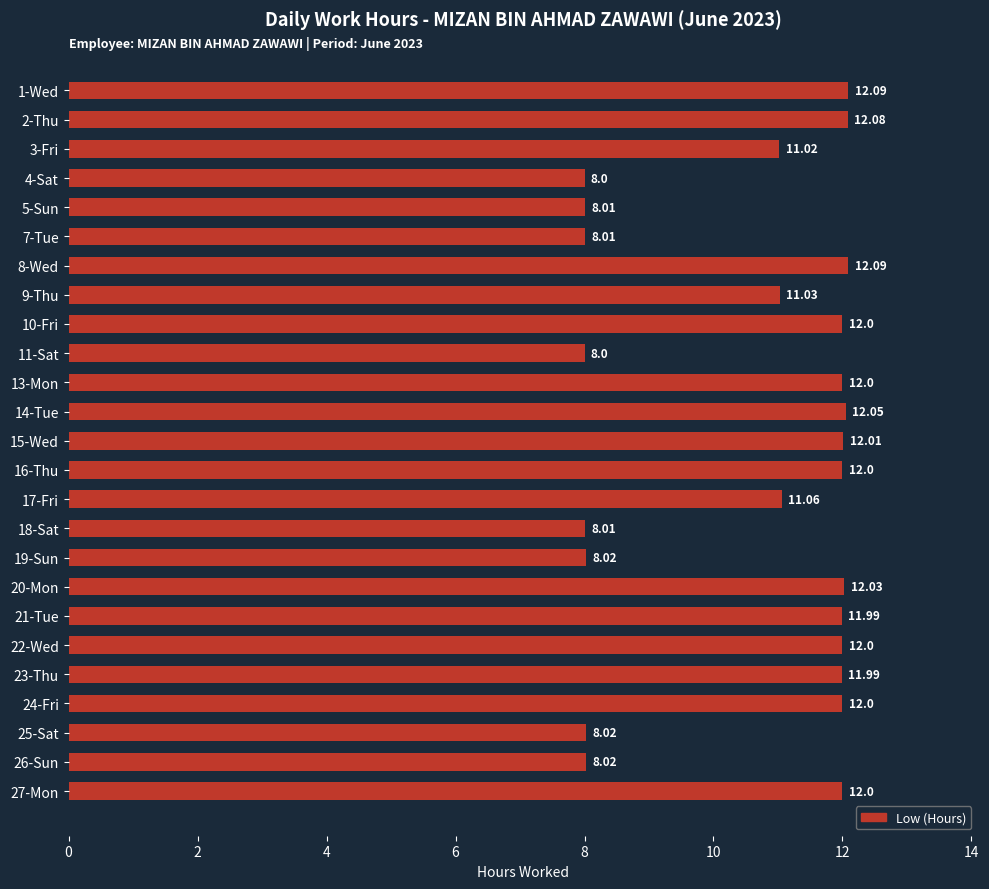

What is the ratio of the value at 1-Wed to the value at 3-Fri?

1.1